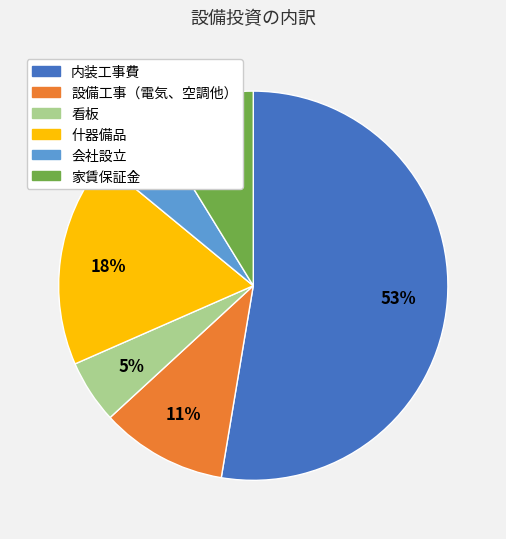

To the nearest percent, what is the average slice percentage?

17%